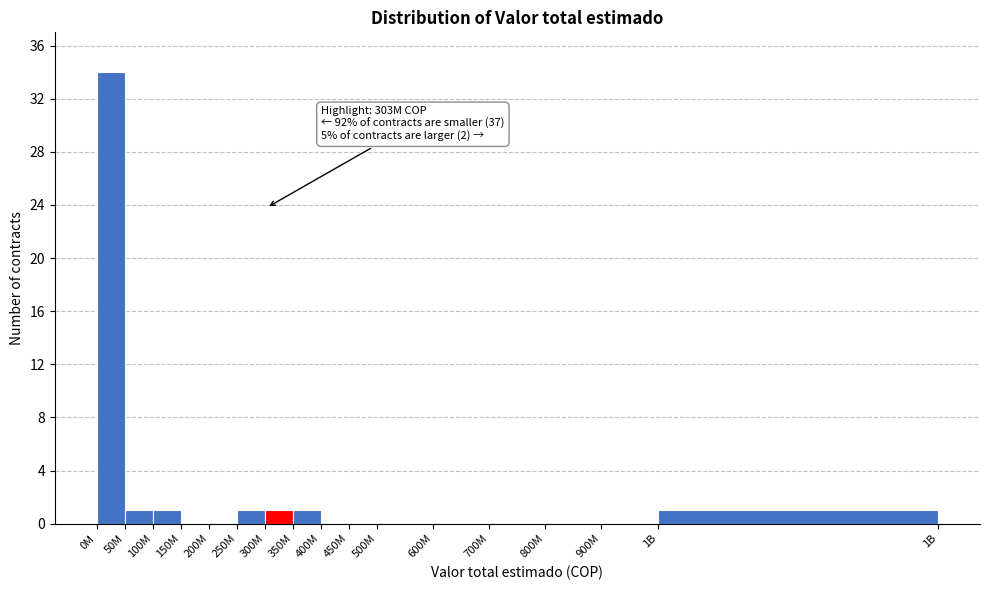

Reading left to right, list all the values displayed in this chart.

0M=34	50M=1	100M=1	150M=0	200M=0	250M=1	300M=1	350M=1	400M=0	450M=0	500M=0	600M=0	700M=0	800M=0	900M=0	1B=1